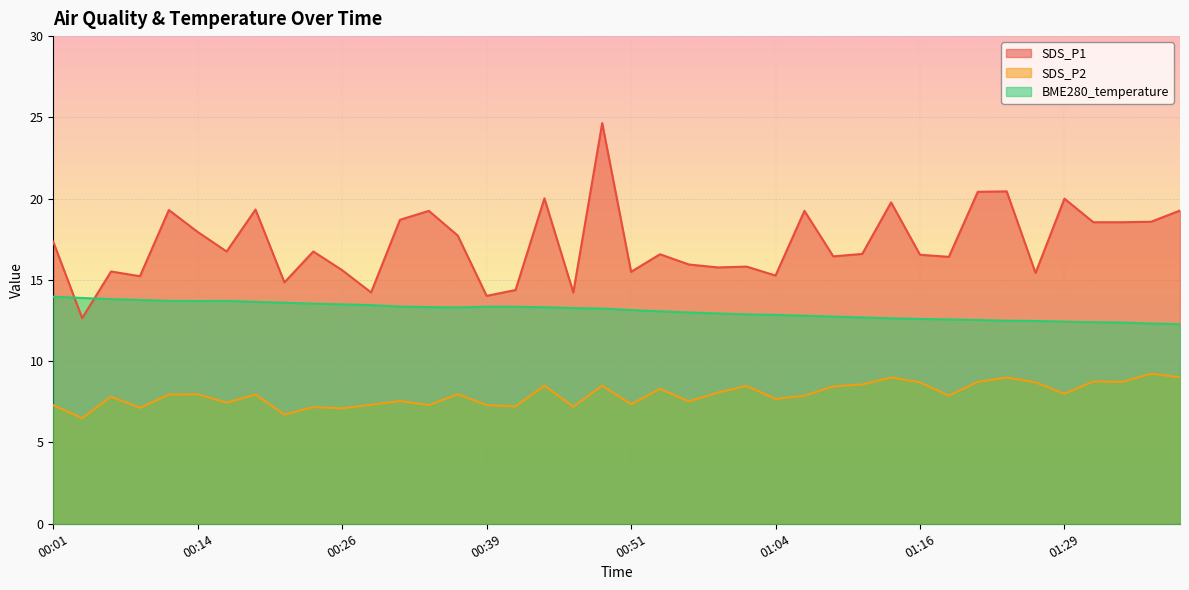

What is the difference between the SDS_P2 values at 00:01 and 01:19?

0.6